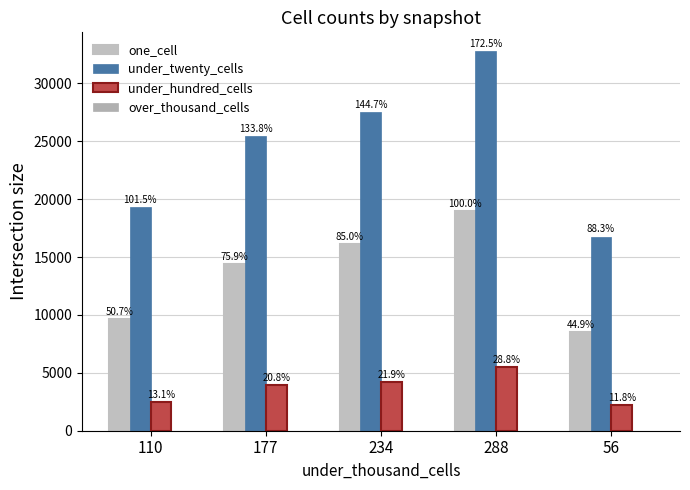

Rank the series at 110 from highest to lowest value.

under_twenty_cells, one_cell, under_hundred_cells, over_thousand_cells